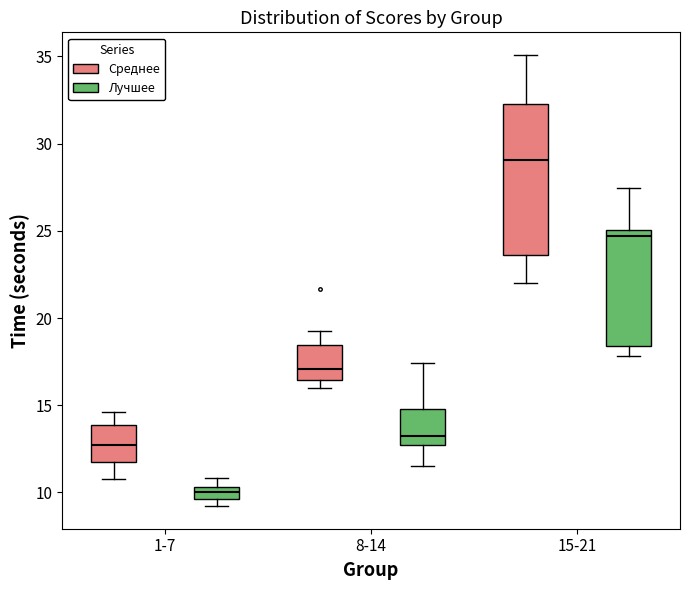

Where is the upper edge of the box for 15-21 (Лучшее) on the y-axis? The values are not printed on the chart, so give them approximately, as read against the axis.

25.0